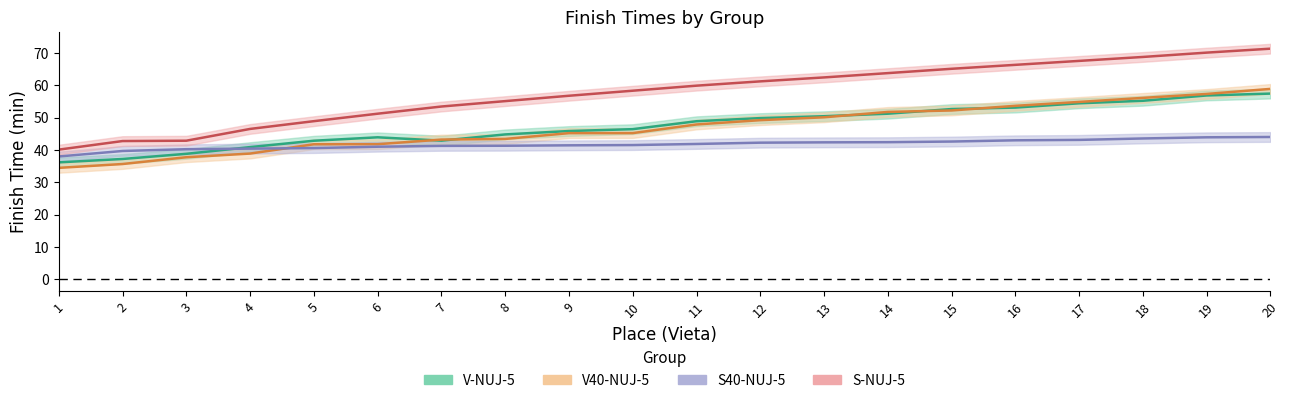

What is the lowest value of the V-NUJ-5 series?

36.2